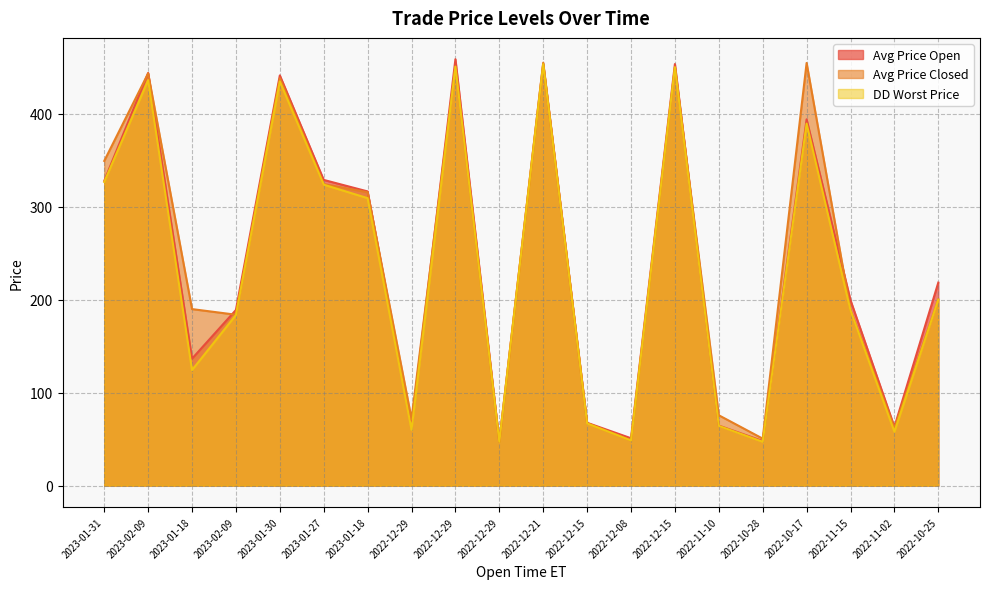

Does the chart have visible grid lines?

Yes